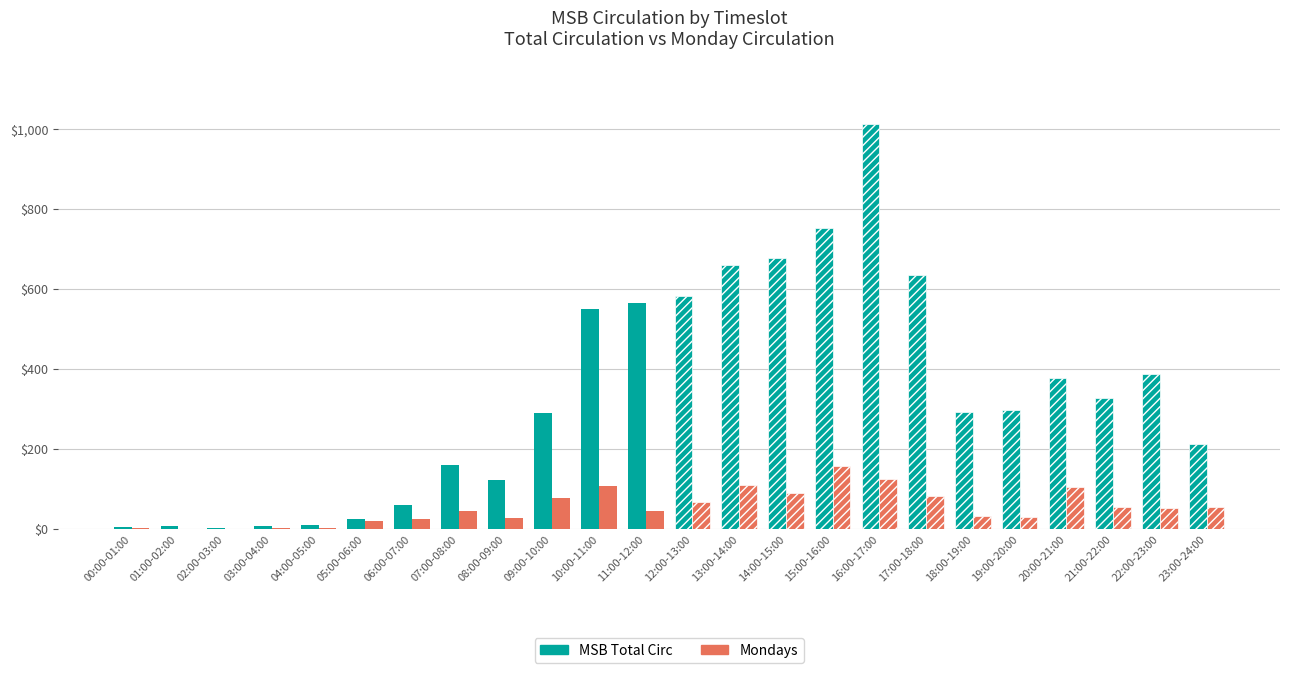

Between 08:00-09:00 and 04:00-05:00, which is larger?

08:00-09:00